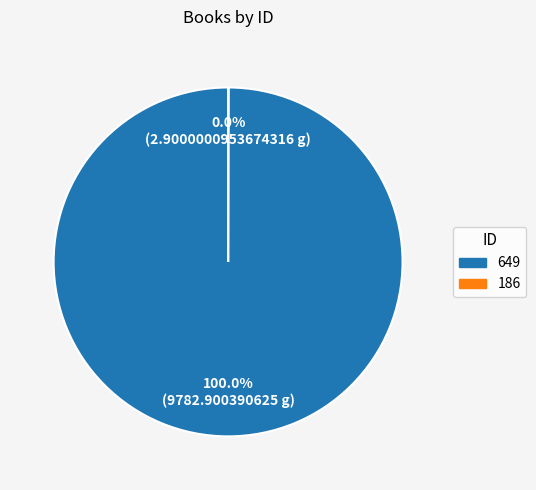

Does 649 represent more than half of the total?

Yes